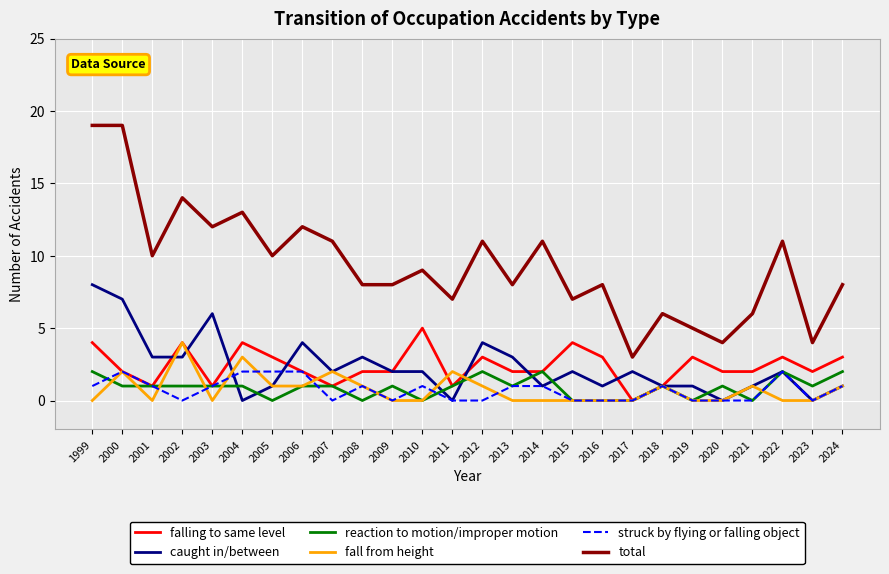

What is the greatest value displayed?

19